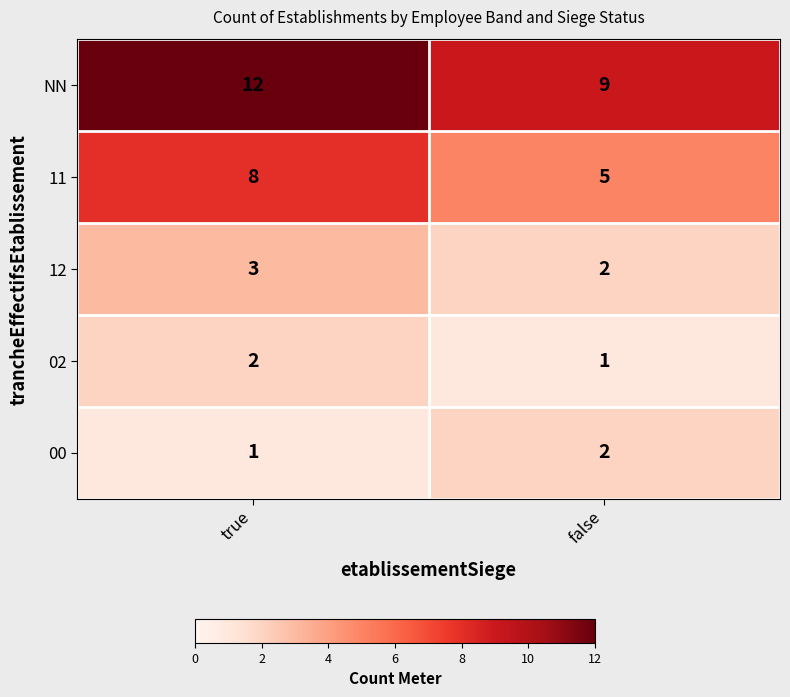

What is the spread (max minus min) of values at false?

8